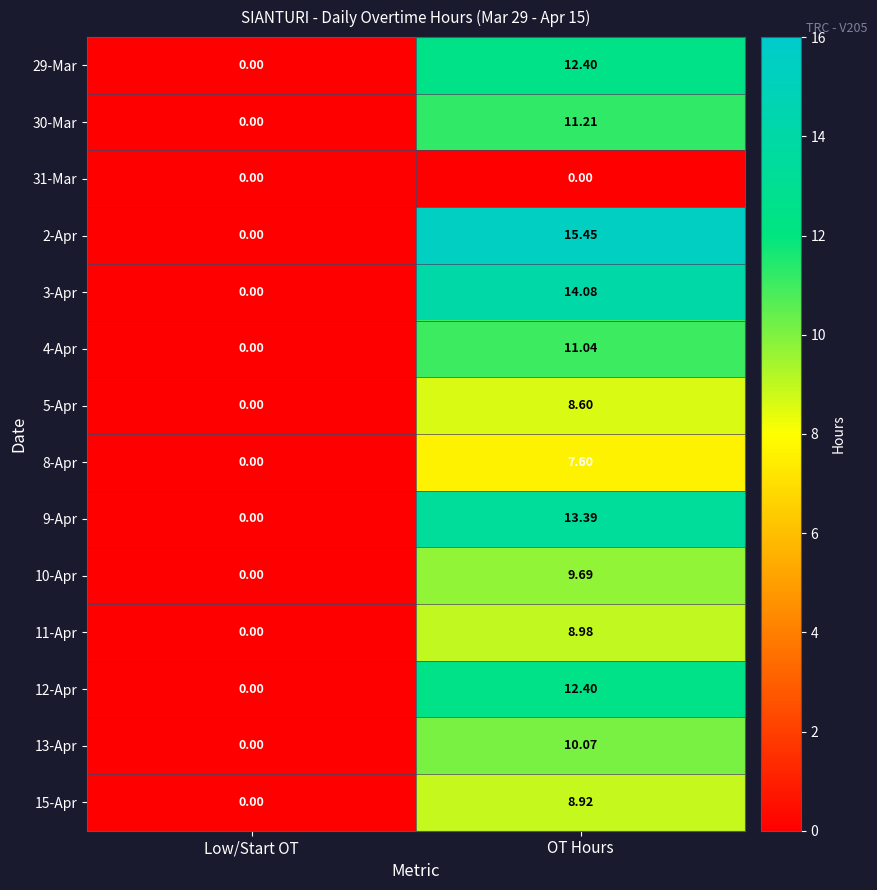

How many series are shown in this chart?

14